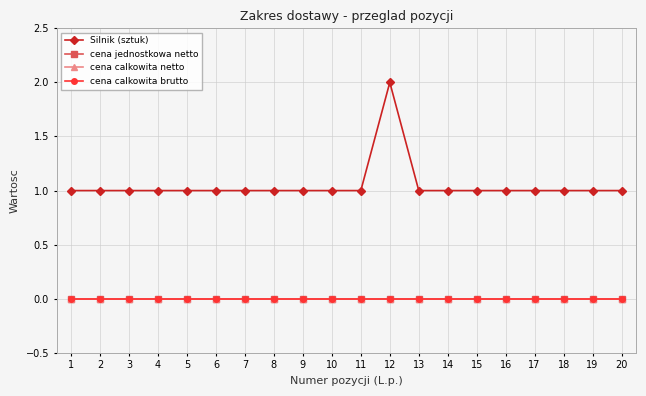

Rank the series at 19 from lowest to highest value.

cena jednostkowa netto, cena calkowita netto, cena calkowita brutto, Silnik (sztuk)